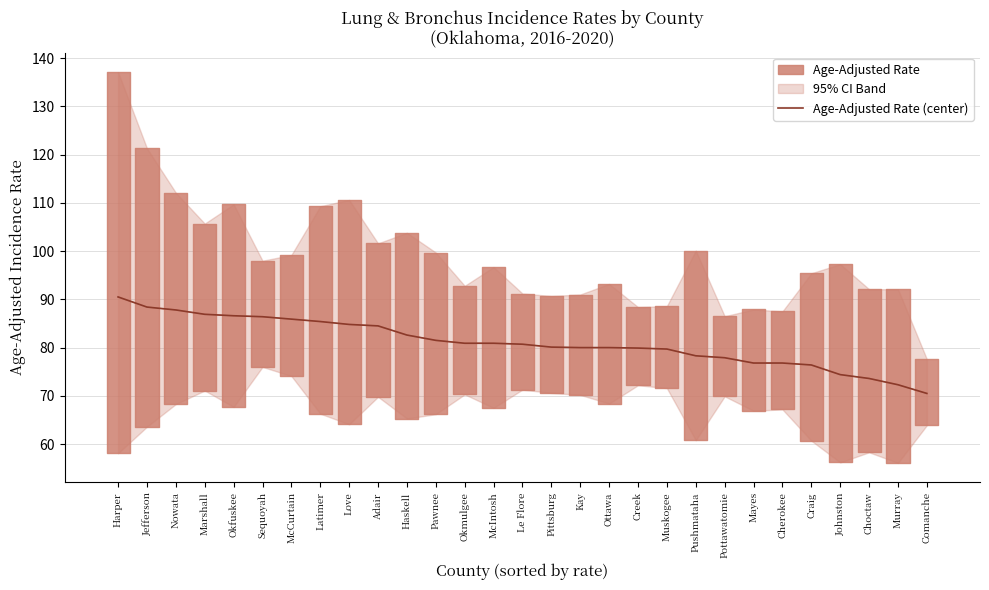

Rank the categories by value from highest to lowest.

Harper, Jefferson, Nowata, Marshall, Okfuskee, Sequoyah, McCurtain, Latimer, Love, Adair, Haskell, Pawnee, Okmulgee, McIntosh, Le Flore, Pittsburg, Kay, Ottawa, Creek, Muskogee, Pushmataha, Pottawatomie, Mayes, Cherokee, Craig, Johnston, Choctaw, Murray, Comanche